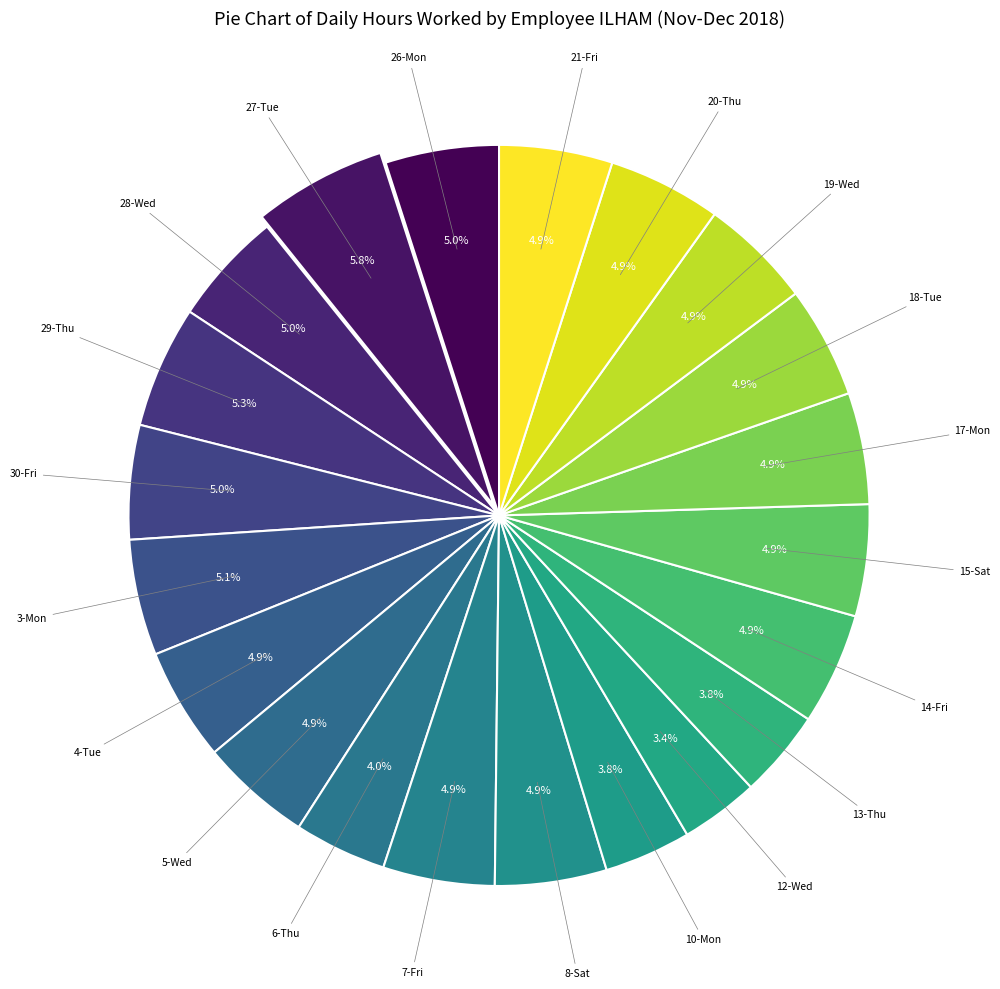

What is the smallest slice in the pie chart?

12-Wed